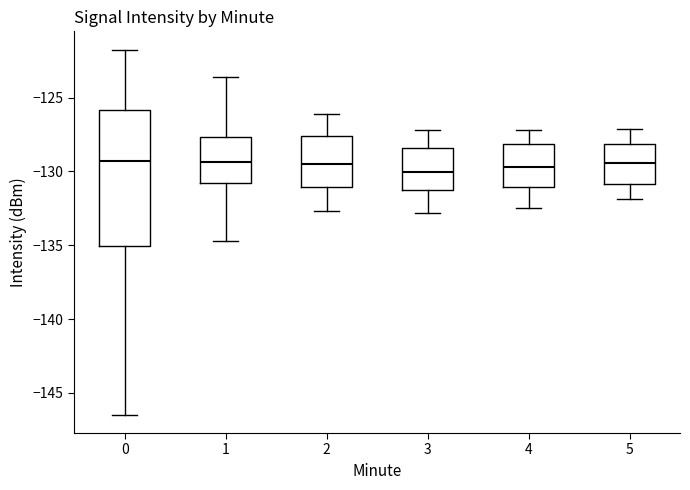

Which box is the tallest, from its lower edge to its upper edge?

0